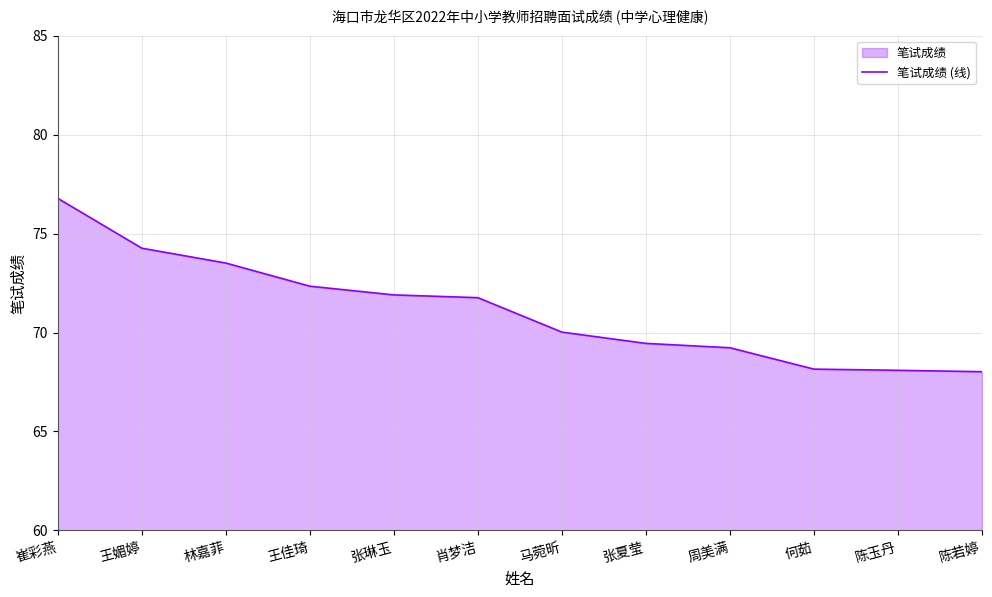

What is the average value?

71.1